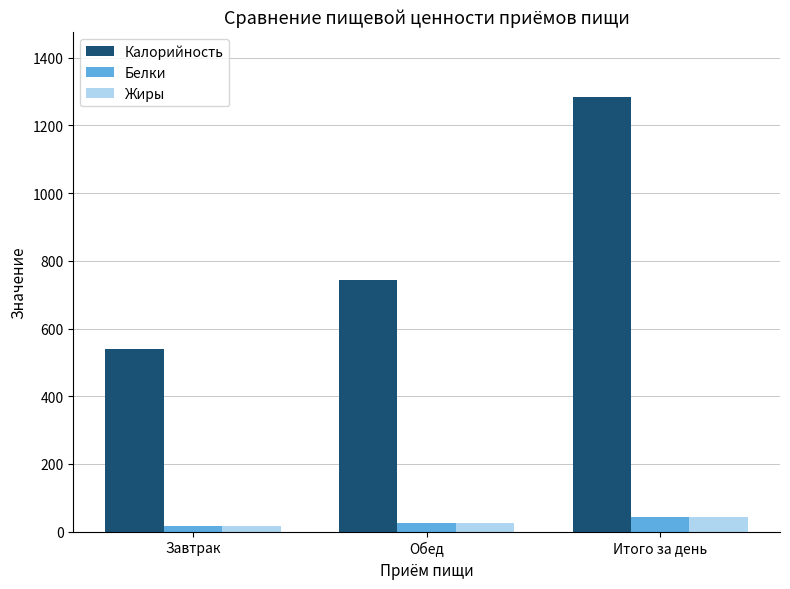

What is the approximate value of Калорийность at Обед, to the nearest 100?

700